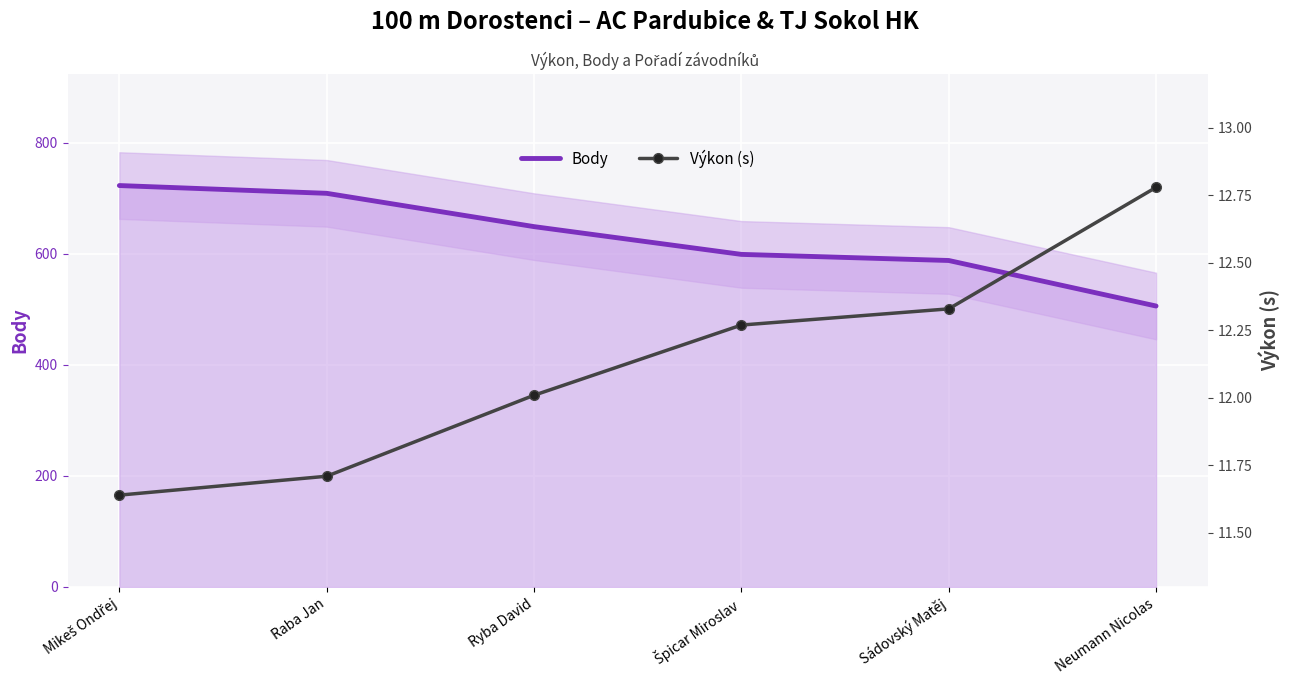

How many categories are shown in the chart?

6